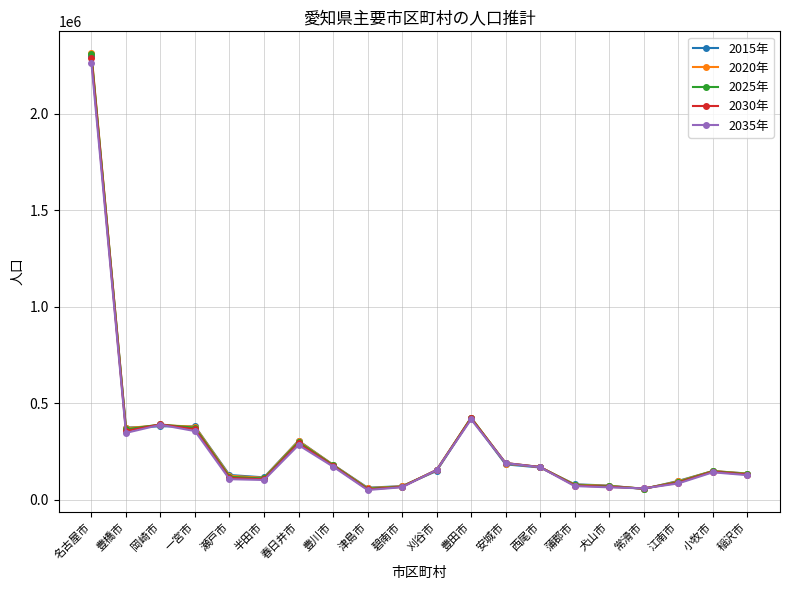

How many lines are shown in the chart?

5